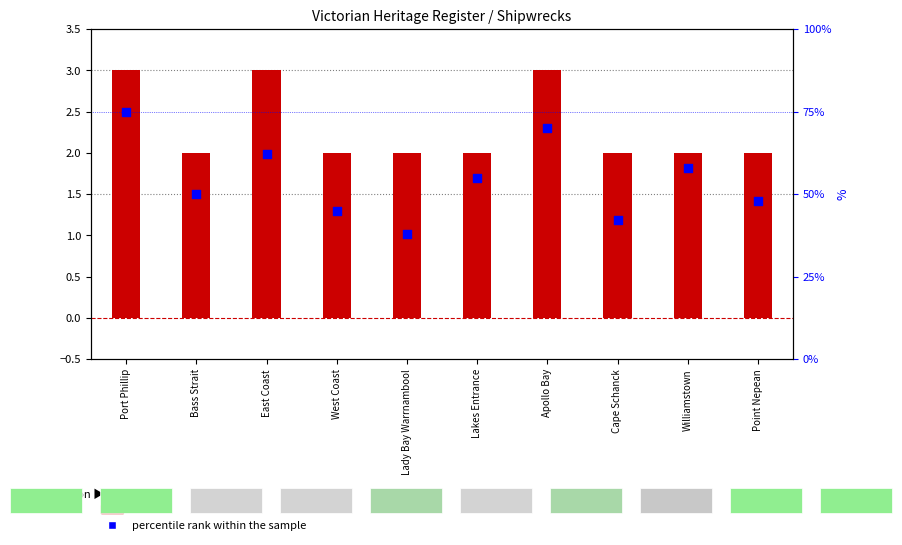

Which has a higher value, Williamstown or East Coast?

East Coast